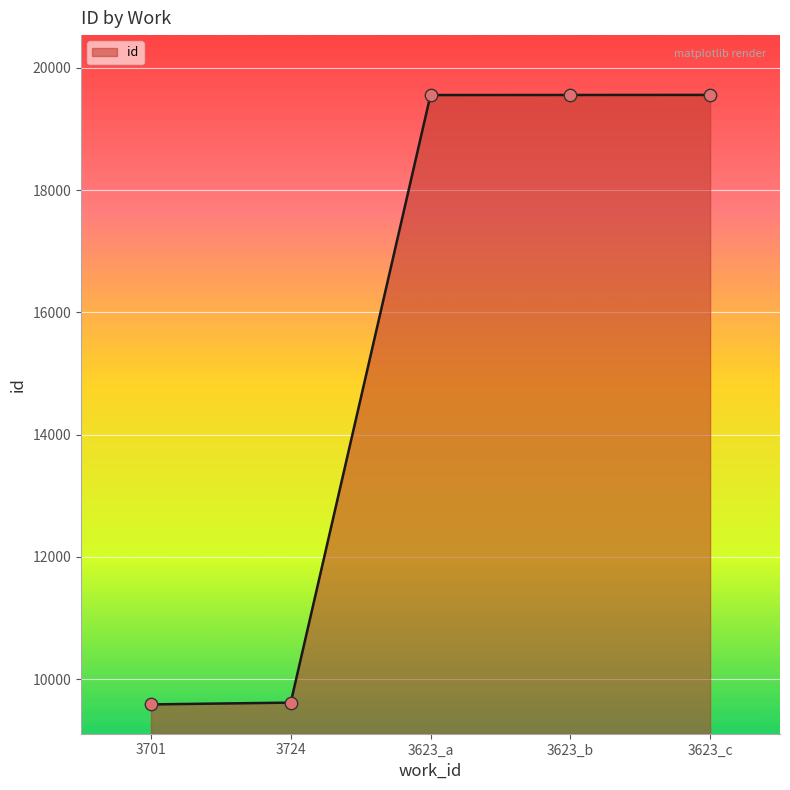

Which has a higher value, 3724 or 3623_b?

3623_b